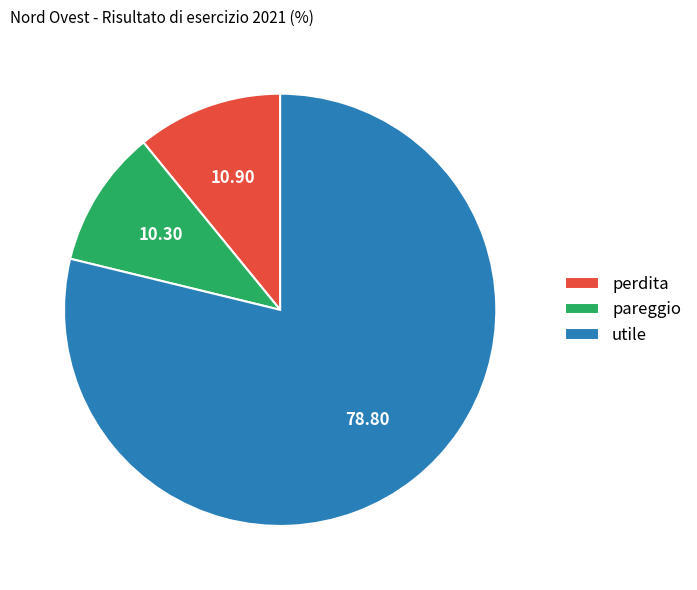

Does any single category account for the majority?

Yes